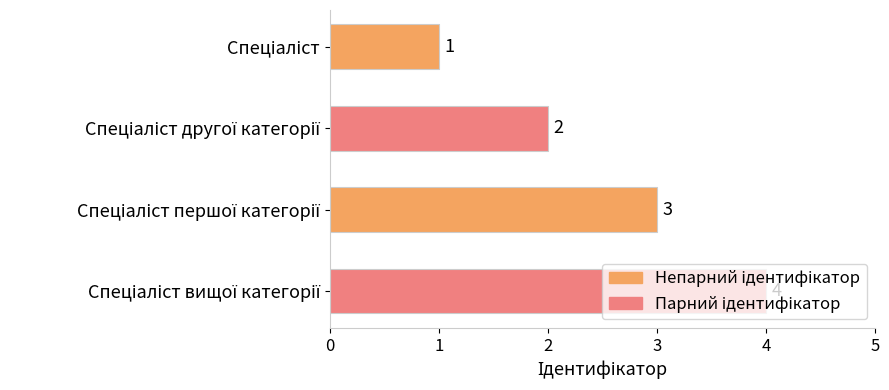

How many bars are there in total?

4